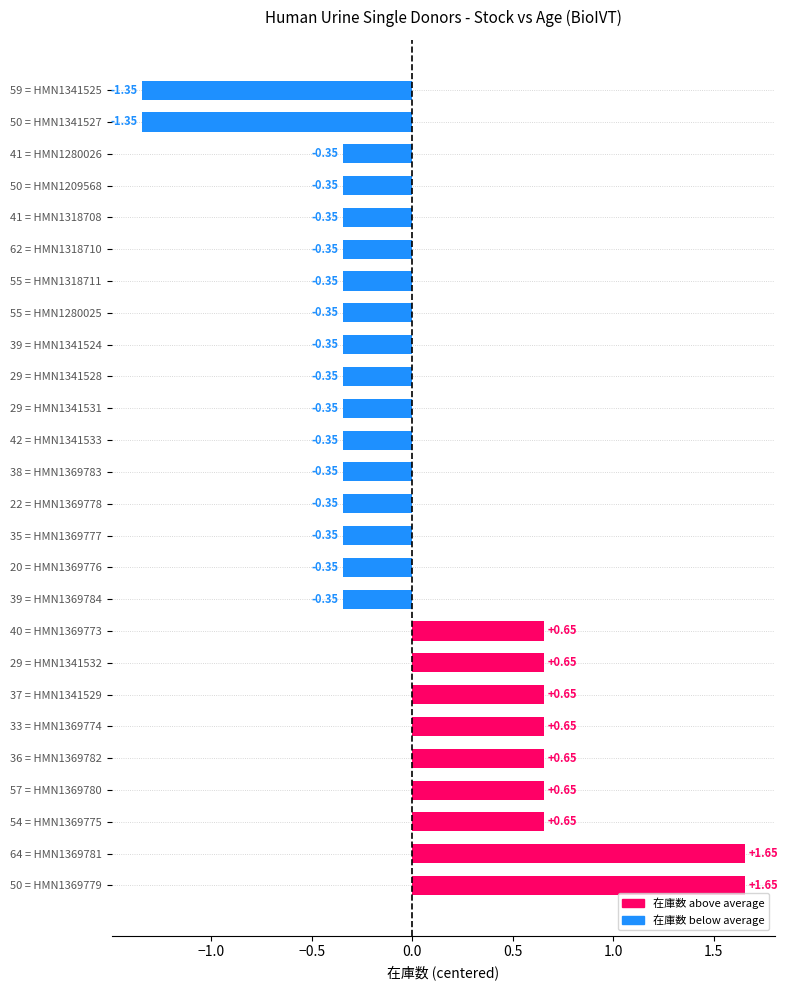

What is the difference between the second highest and second lowest values?

3.0